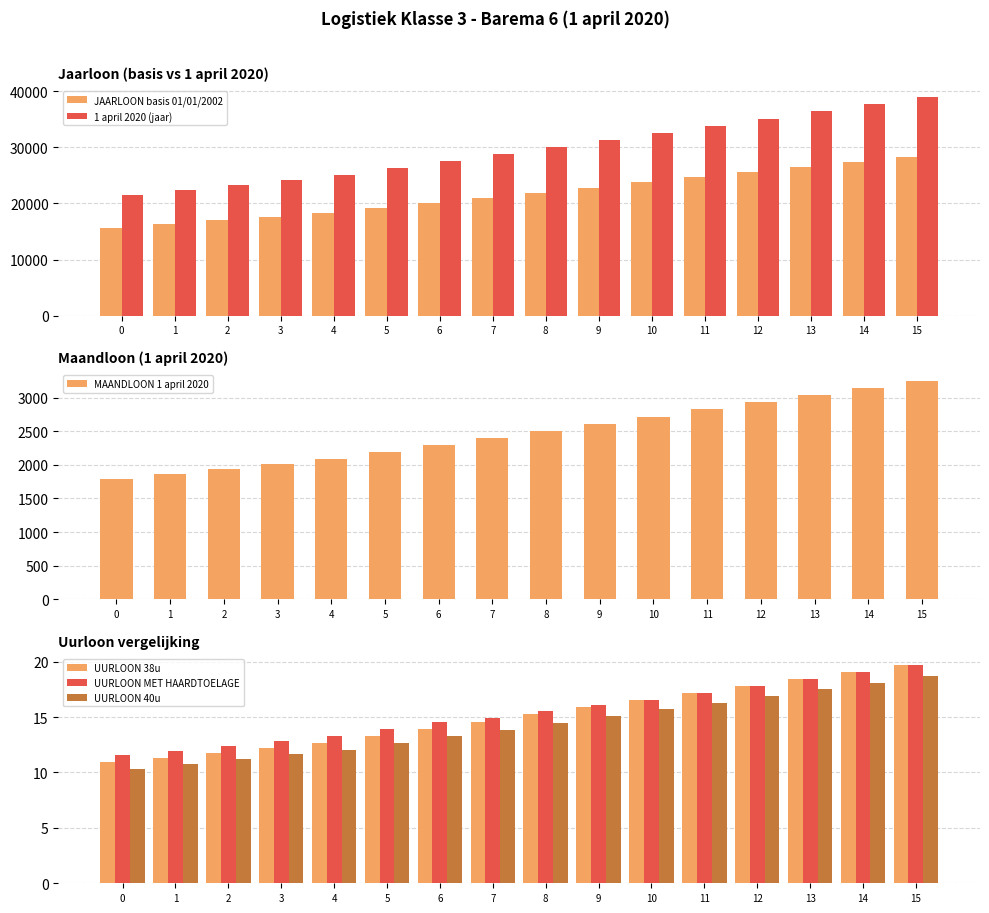

What is the total value across all series at 0?

39055.3